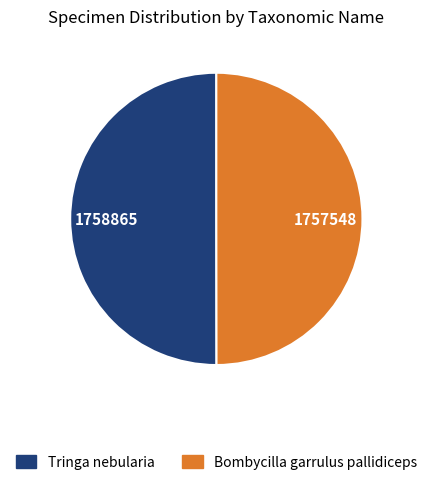

The Tringa nebularia slice represents 50% of the pie. True or false?

True